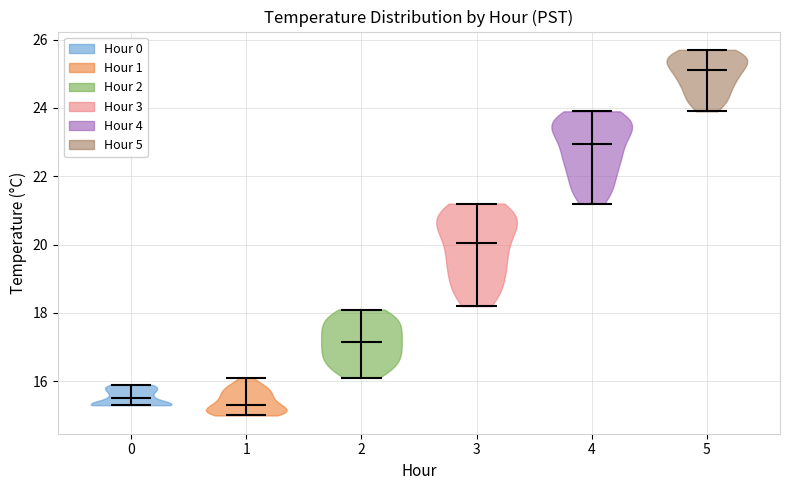

Where does the median line of the violin at x = 3 sit on the y-axis? The values are not printed on the chart, so give them approximately, as read against the axis.

20.0